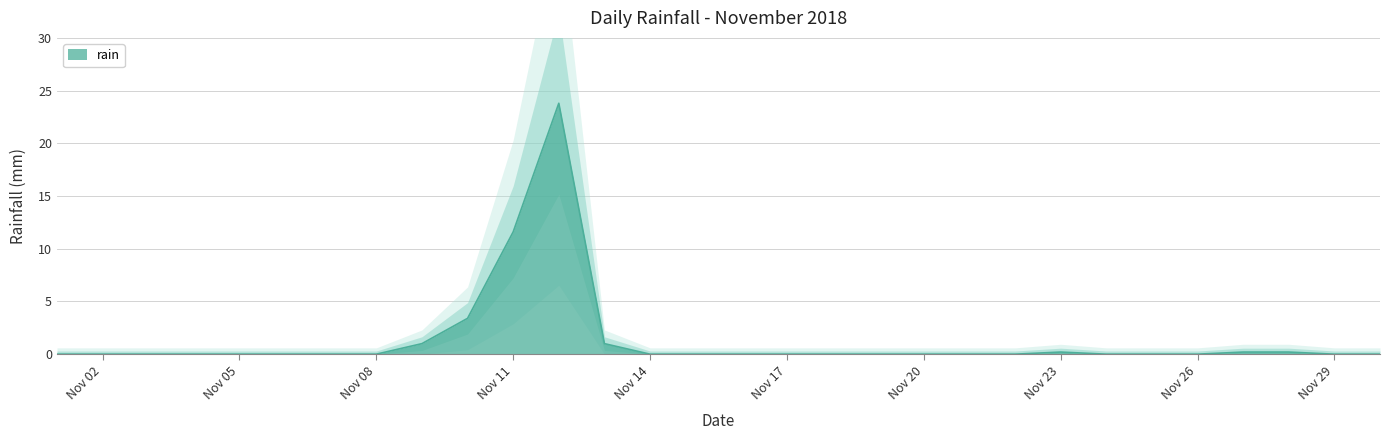

Where is the first local maximum?

2018-11-12